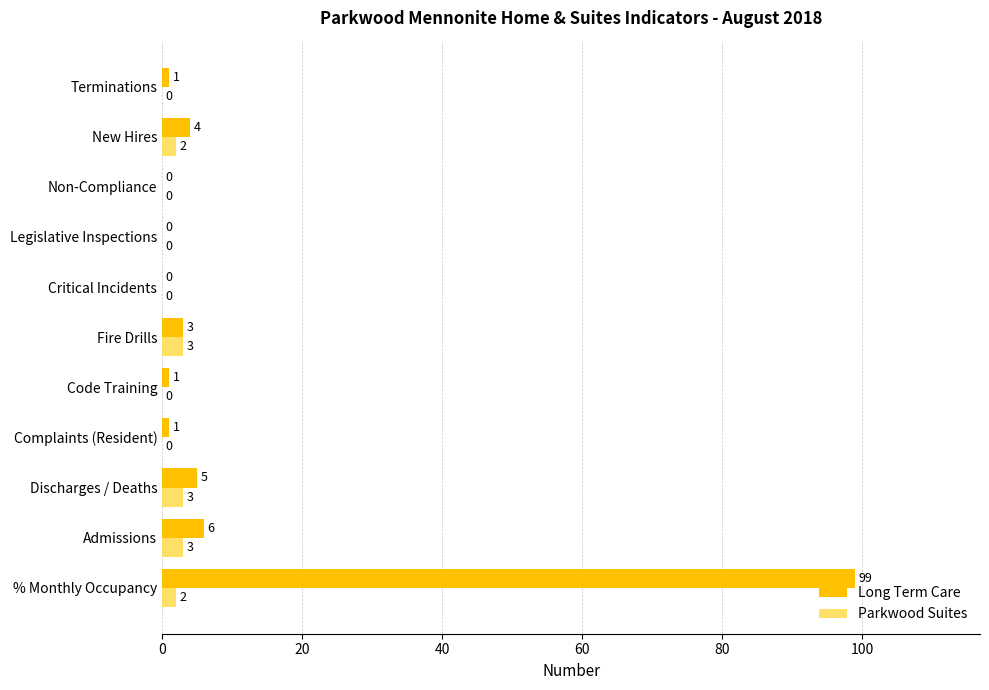

Which series changed the most between % Monthly Occupancy and Discharges / Deaths?

Long Term Care